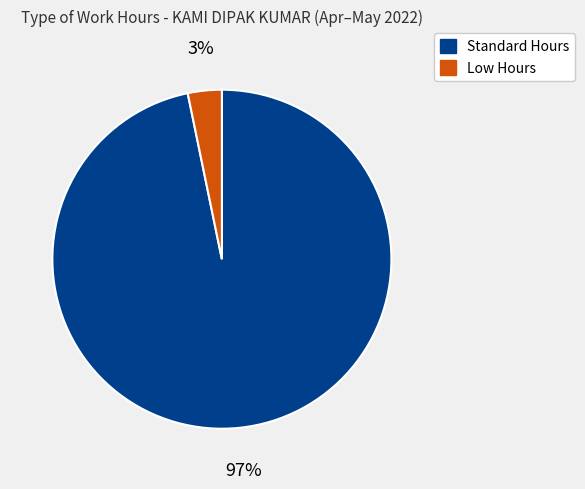

To the nearest percent, what is the difference between the largest and smallest slice percentages?

94%